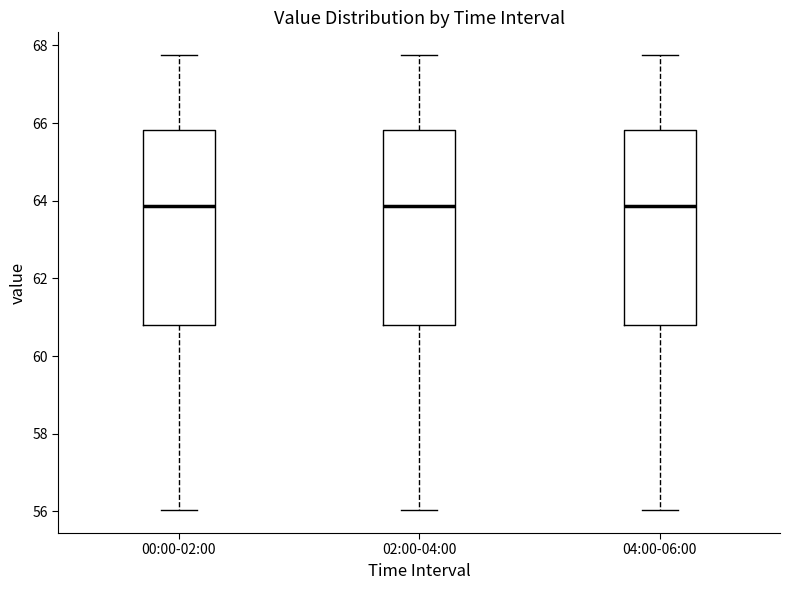

Reading left to right, read every box against the y-axis: the position of its median line, the range the box covers, and the ends of its whiskers. The values are not printed on the chart, so give them approximately, as read against the axis.

00:00-02:00: median 63.8, box 60.8 to 65.8, whiskers 56.0 to 67.8
02:00-04:00: median 63.8, box 60.8 to 65.8, whiskers 56.0 to 67.8
04:00-06:00: median 63.8, box 60.8 to 65.8, whiskers 56.0 to 67.8